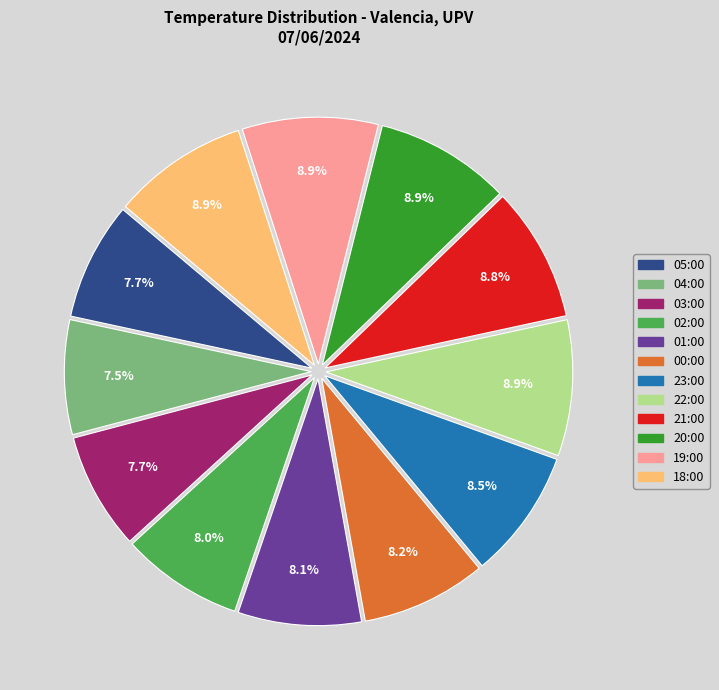

Is it true that 22:00 is 9% of the pie?

True